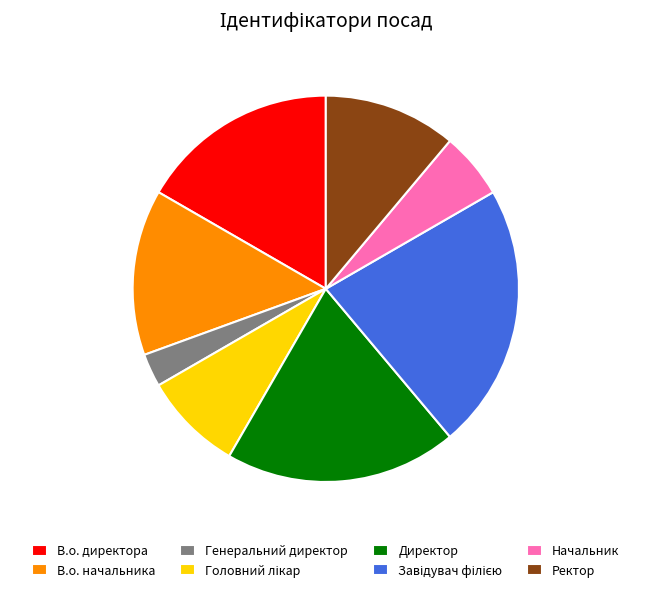

Count the number of slices in the pie.

8